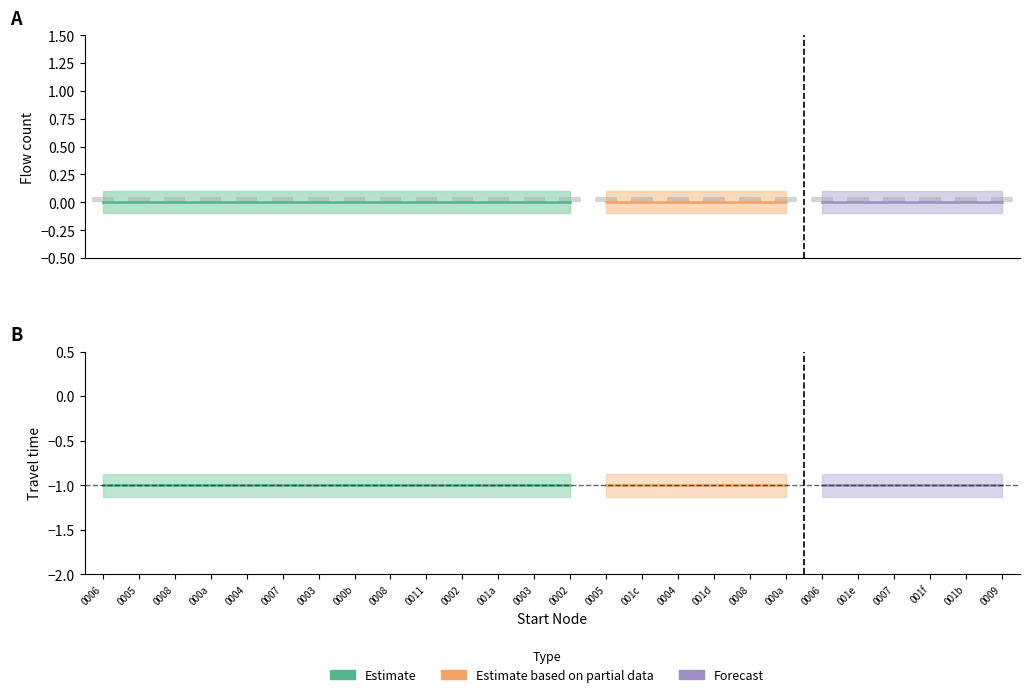

What is the total value across all series at 4?

-1